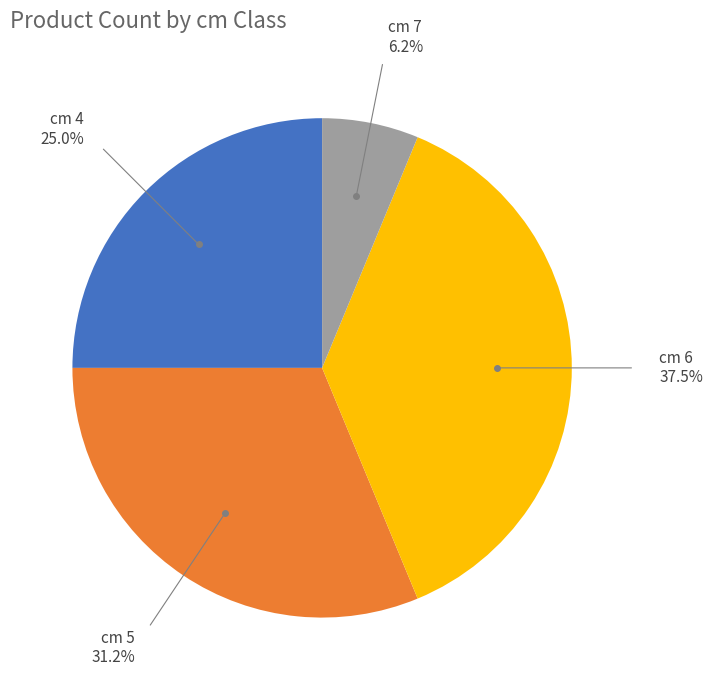

Is there a majority slice in this chart?

No